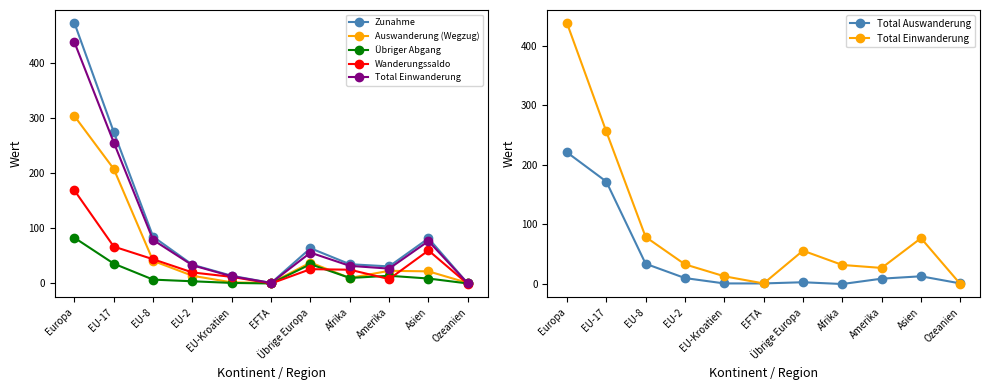

What is the average value of the Übriger Abgang series?

18